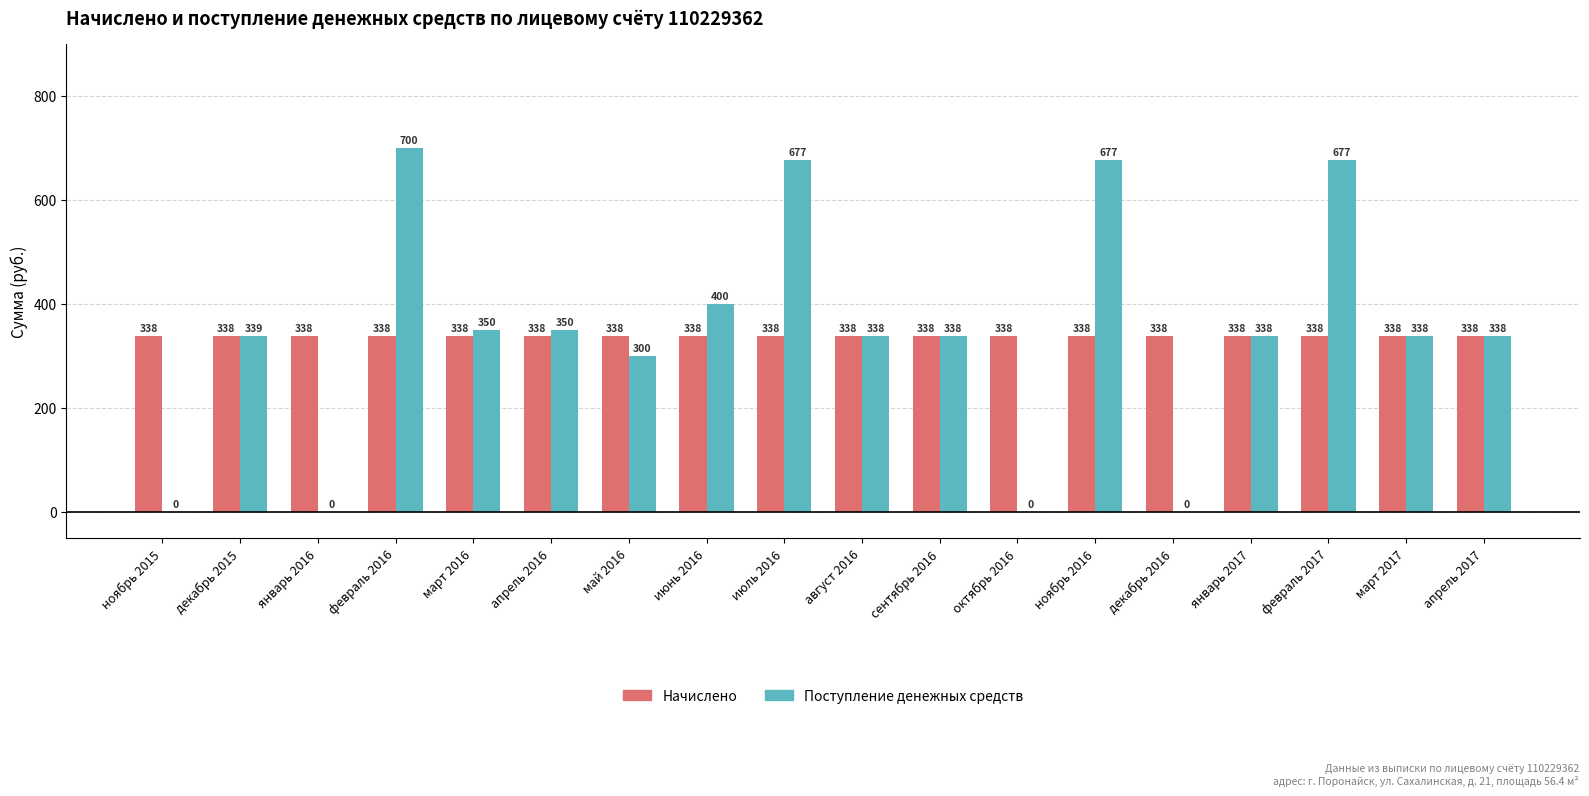

What is the highest value of the Начислено series?

338.4